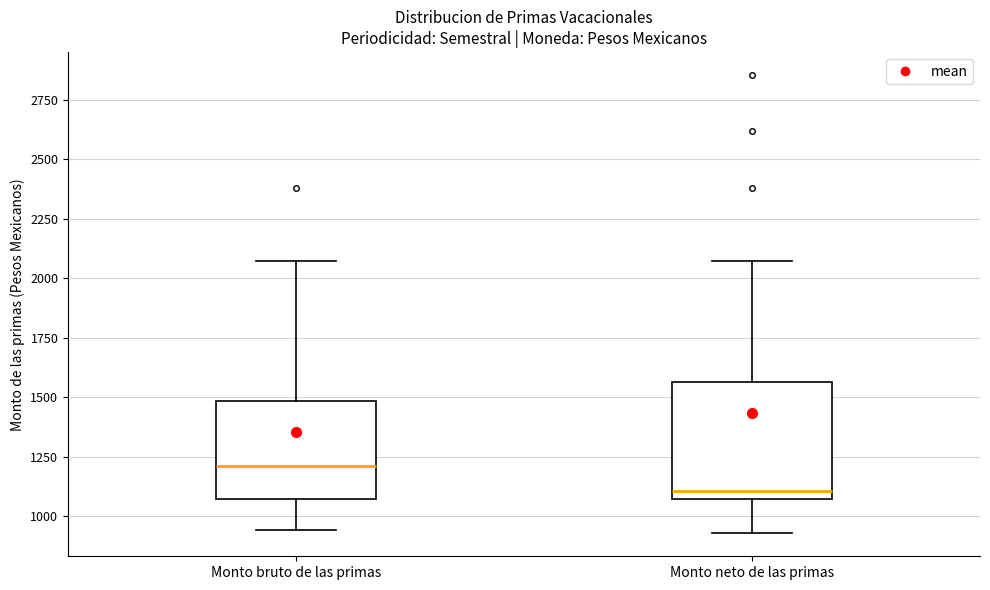

Reading left to right, read every box against the y-axis: the position of its median line, the range the box covers, and the ends of its whiskers. The values are not printed on the chart, so give them approximately, as read against the axis.

Monto bruto de las primas: median 1200, box 1100 to 1500, whiskers 950 to 2050
Monto neto de las primas: median 1100 (just above the box's lower edge), box 1100 to 1550, whiskers 950 to 2050